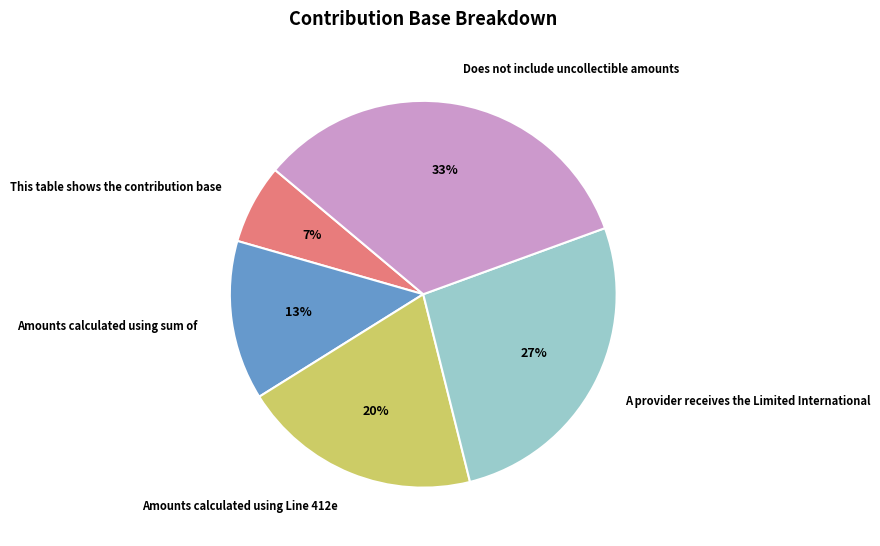

Which has a higher value, Does not include uncollectible amounts or Amounts calculated using Line 412e?

Does not include uncollectible amounts